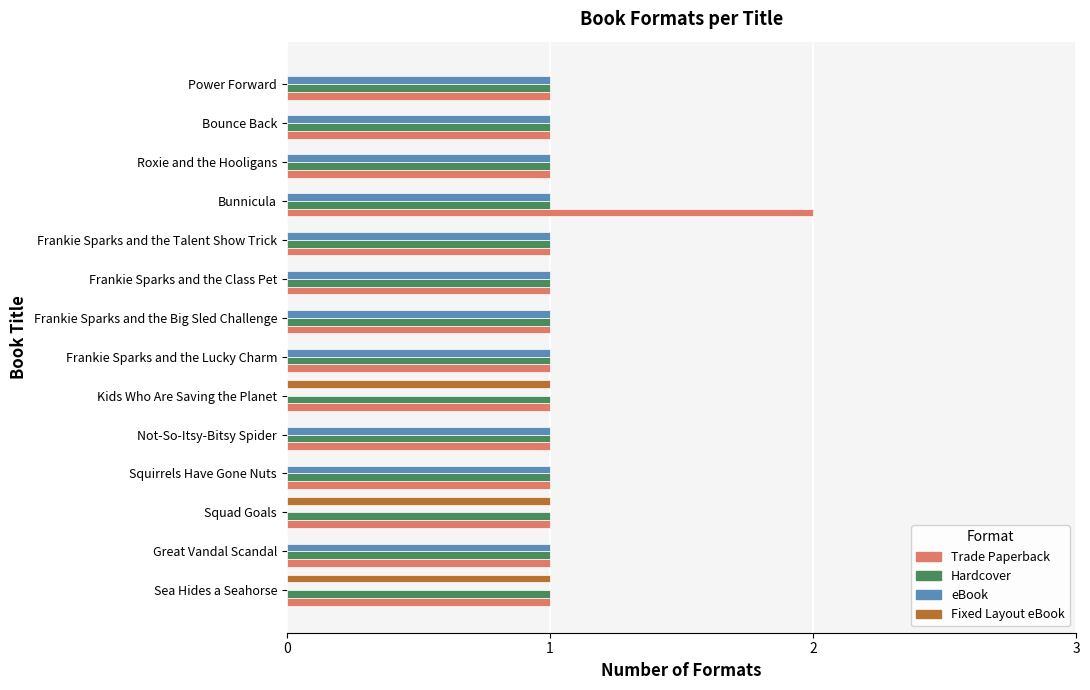

What is the sum of all eBook values?

11